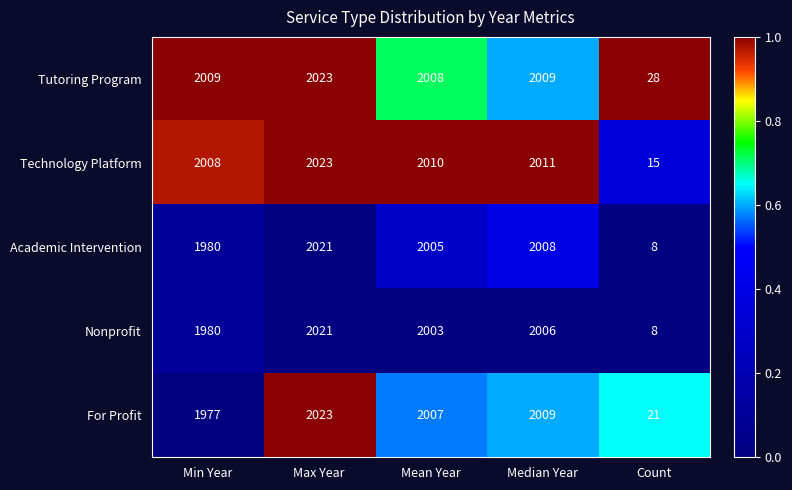

Which label corresponds to the smallest value in the chart?

Count